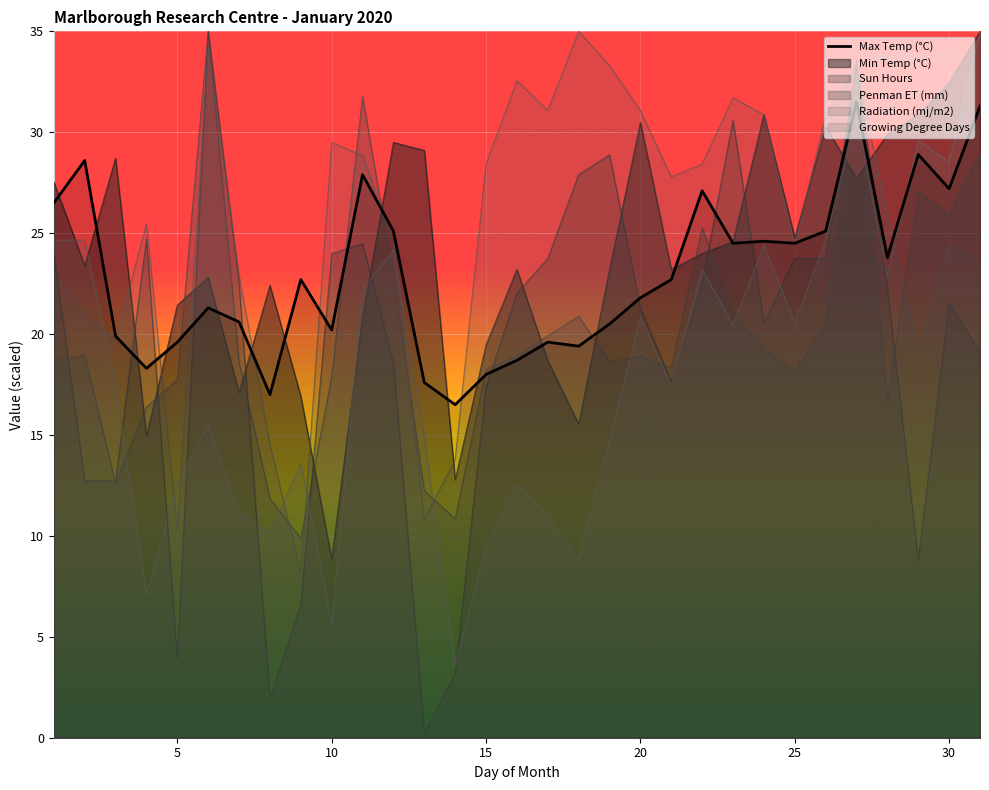

Is it true that Max Temp (°C) equals 30.8 at 15?

False